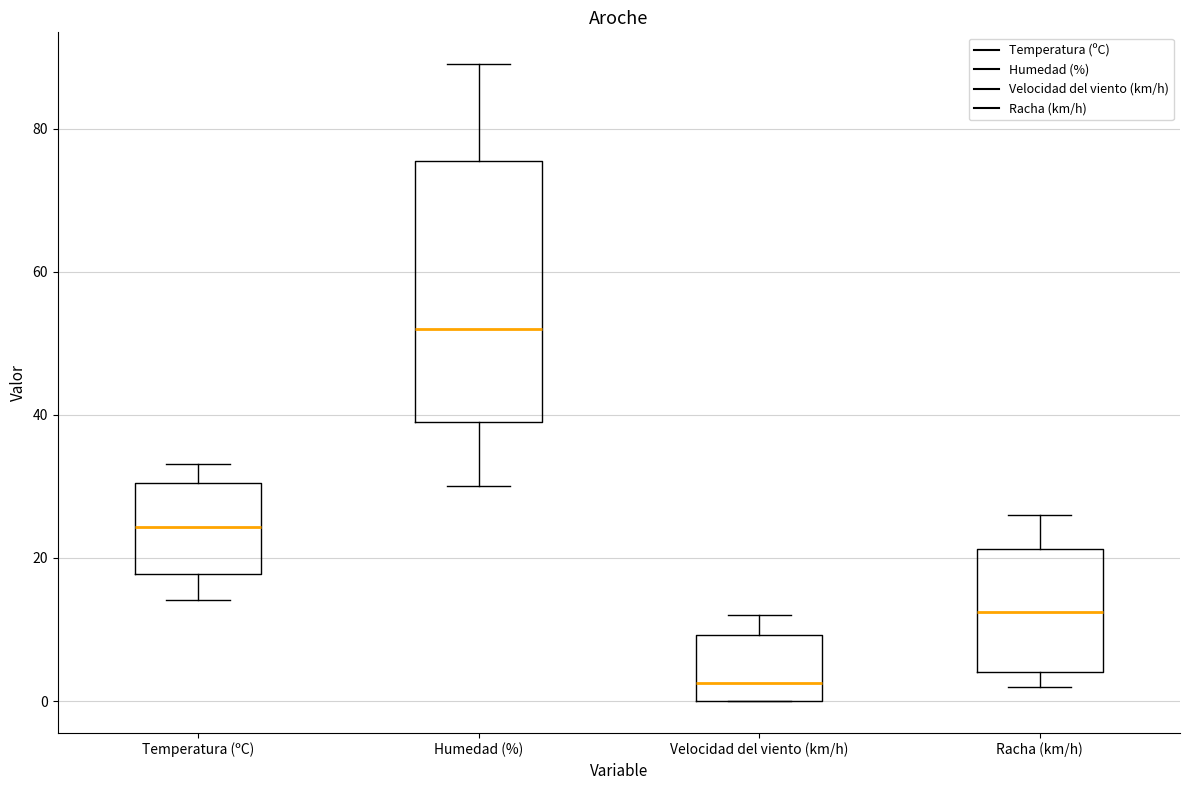

Reading left to right, transcribe this box plot: for each box, give where its median line is, the range the box spans, and where its two whiskers end, as read against the y-axis. The values are not printed on the chart, so give them approximately, as read against the axis.

Temperatura (ºC): median 24, box 18 to 30, whiskers 14 to 34
Humedad (%): median 52, box 40 to 76, whiskers 30 to 90
Velocidad del viento (km/h): median 2, box 0 to 10, whiskers 0 to 12
Racha (km/h): median 12, box 4 to 22, whiskers 2 to 26